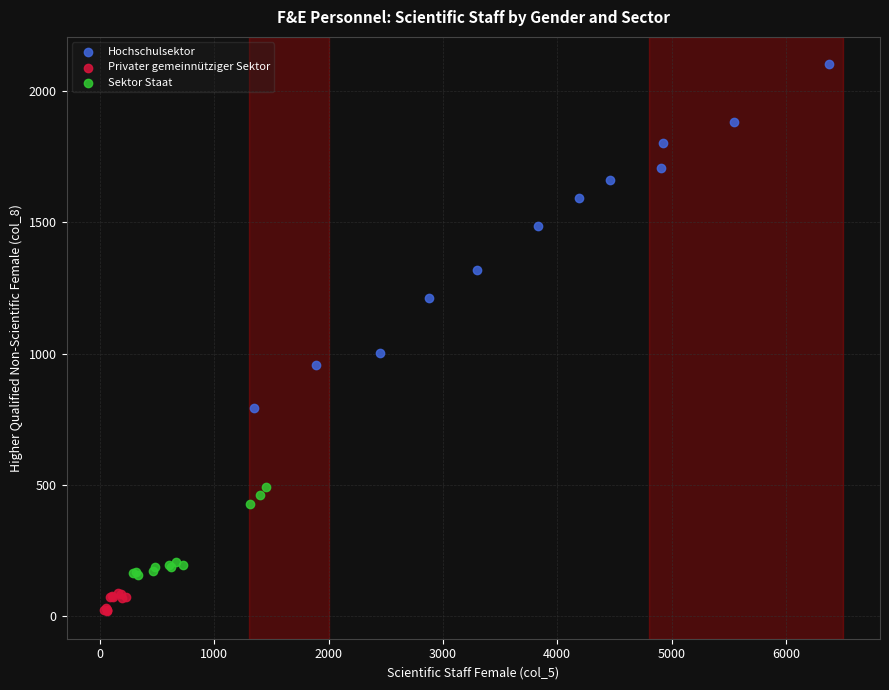

What are all the series names shown in the legend?

Hochschulsektor, Privater gemeinnütziger Sektor, Sektor Staat